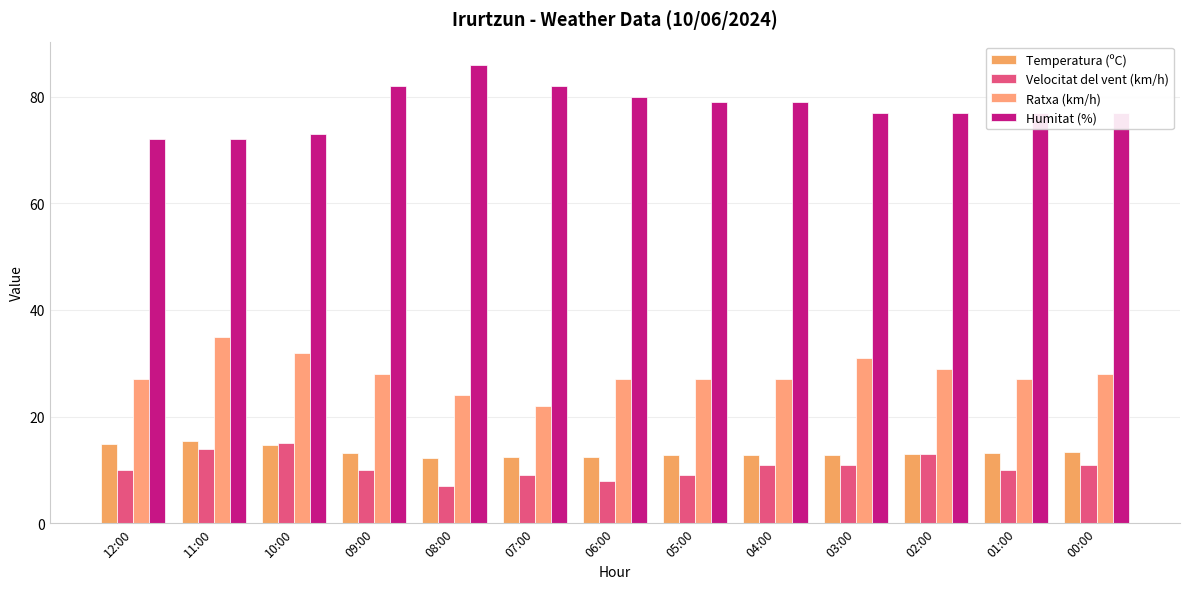

What are all the series names shown in the legend?

Temperatura (ºC), Velocitat del vent (km/h), Ratxa (km/h), Humitat (%)